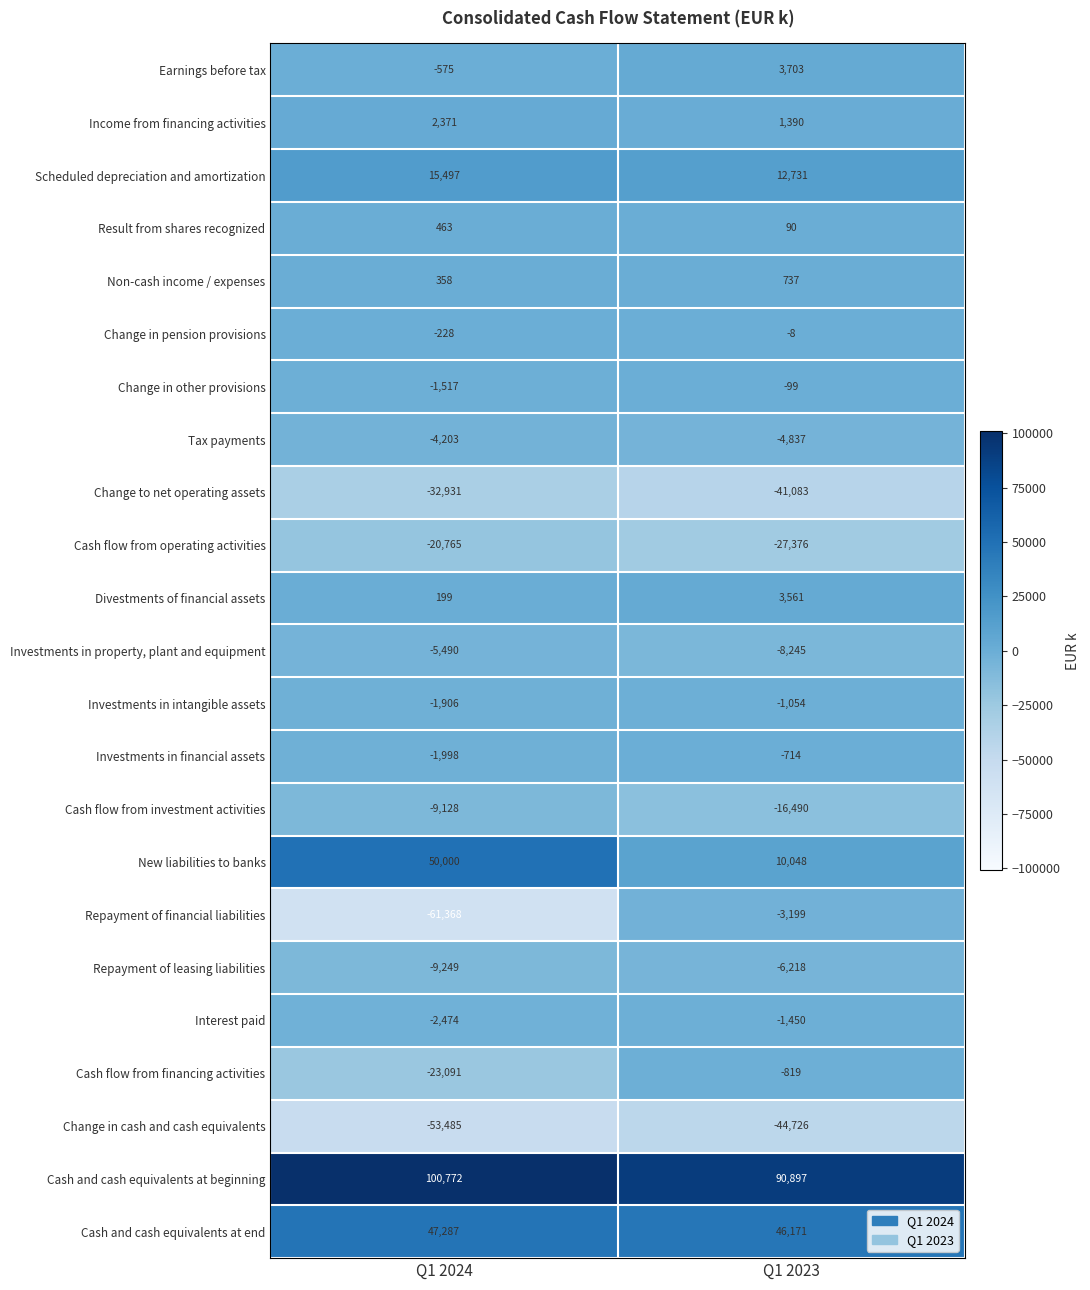

Which series has the largest total across all categories?

Cash and cash equivalents at beginning